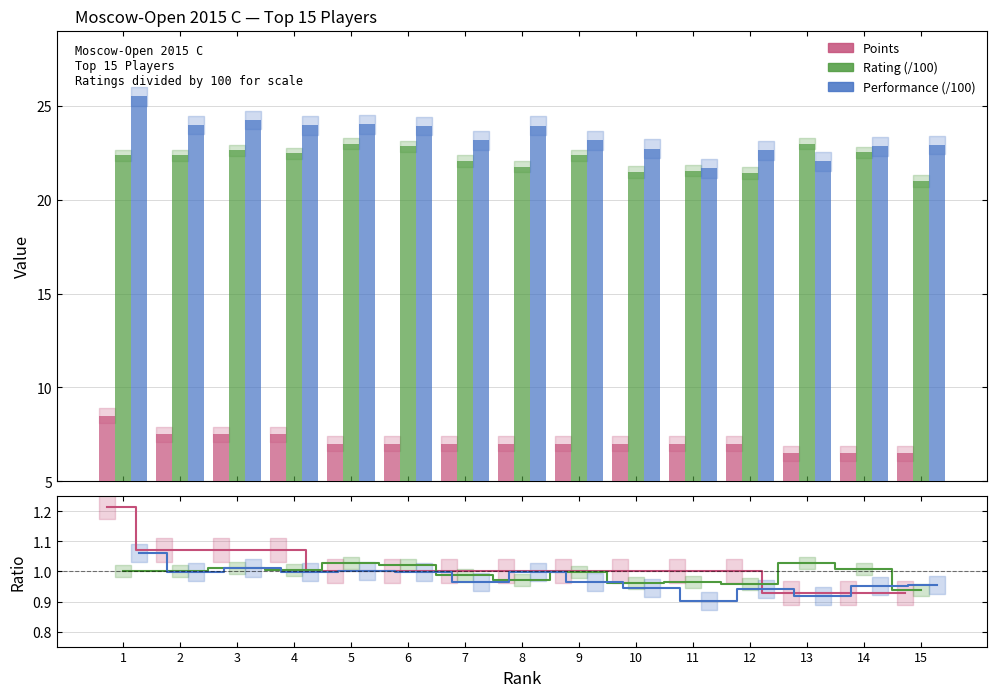

True or false: Points has a value of 0.9 at 14.

True